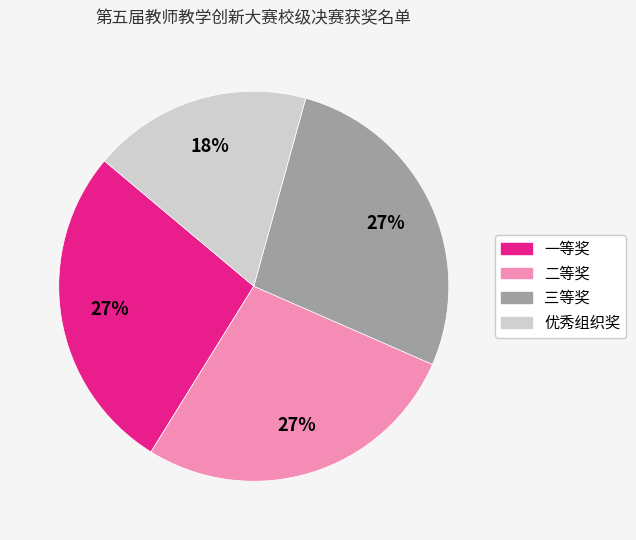

To the nearest percent, what portion does 优秀组织奖 represent?

18%